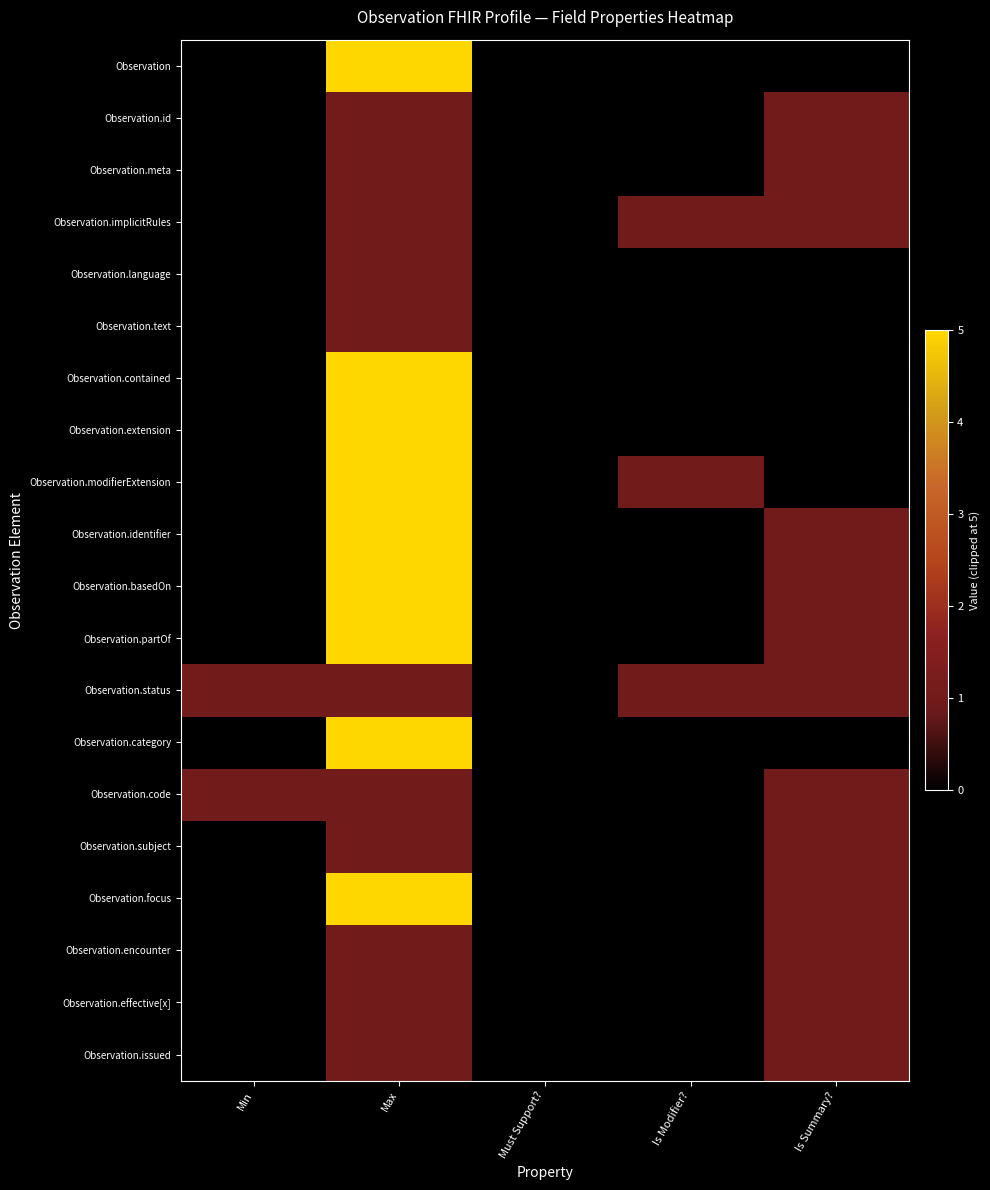

Reading left to right, what are all the values shown in this chart?

Observation: Min=0	Max=5	Must Support?=0	Is Modifier?=0	Is Summary?=0
Observation.id: Min=0	Max=1	Must Support?=0	Is Modifier?=0	Is Summary?=1
Observation.meta: Min=0	Max=1	Must Support?=0	Is Modifier?=0	Is Summary?=1
Observation.implicitRules: Min=0	Max=1	Must Support?=0	Is Modifier?=1	Is Summary?=1
Observation.language: Min=0	Max=1	Must Support?=0	Is Modifier?=0	Is Summary?=0
Observation.text: Min=0	Max=1	Must Support?=0	Is Modifier?=0	Is Summary?=0
Observation.contained: Min=0	Max=5	Must Support?=0	Is Modifier?=0	Is Summary?=0
Observation.extension: Min=0	Max=5	Must Support?=0	Is Modifier?=0	Is Summary?=0
Observation.modifierExtension: Min=0	Max=5	Must Support?=0	Is Modifier?=1	Is Summary?=0
Observation.identifier: Min=0	Max=5	Must Support?=0	Is Modifier?=0	Is Summary?=1
Observation.basedOn: Min=0	Max=5	Must Support?=0	Is Modifier?=0	Is Summary?=1
Observation.partOf: Min=0	Max=5	Must Support?=0	Is Modifier?=0	Is Summary?=1
Observation.status: Min=1	Max=1	Must Support?=0	Is Modifier?=1	Is Summary?=1
Observation.category: Min=0	Max=5	Must Support?=0	Is Modifier?=0	Is Summary?=0
Observation.code: Min=1	Max=1	Must Support?=0	Is Modifier?=0	Is Summary?=1
Observation.subject: Min=0	Max=1	Must Support?=0	Is Modifier?=0	Is Summary?=1
Observation.focus: Min=0	Max=5	Must Support?=0	Is Modifier?=0	Is Summary?=1
Observation.encounter: Min=0	Max=1	Must Support?=0	Is Modifier?=0	Is Summary?=1
Observation.effective[x]: Min=0	Max=1	Must Support?=0	Is Modifier?=0	Is Summary?=1
Observation.issued: Min=0	Max=1	Must Support?=0	Is Modifier?=0	Is Summary?=1